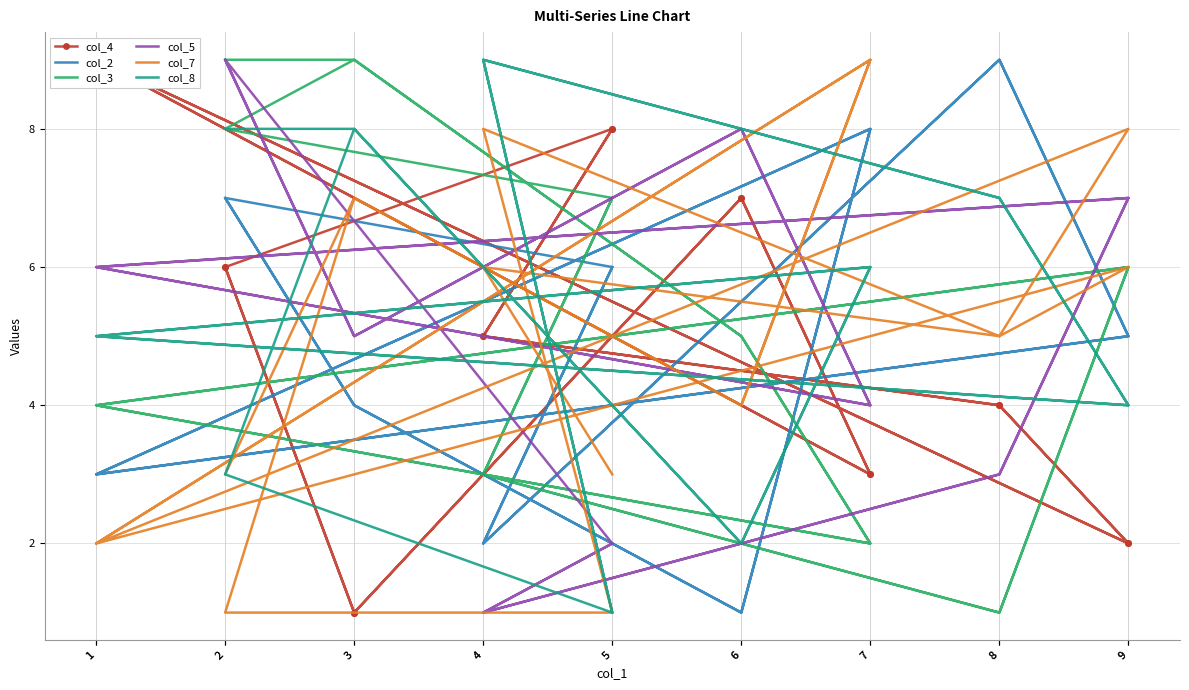

Where does the col_3 series first go above 5?

2